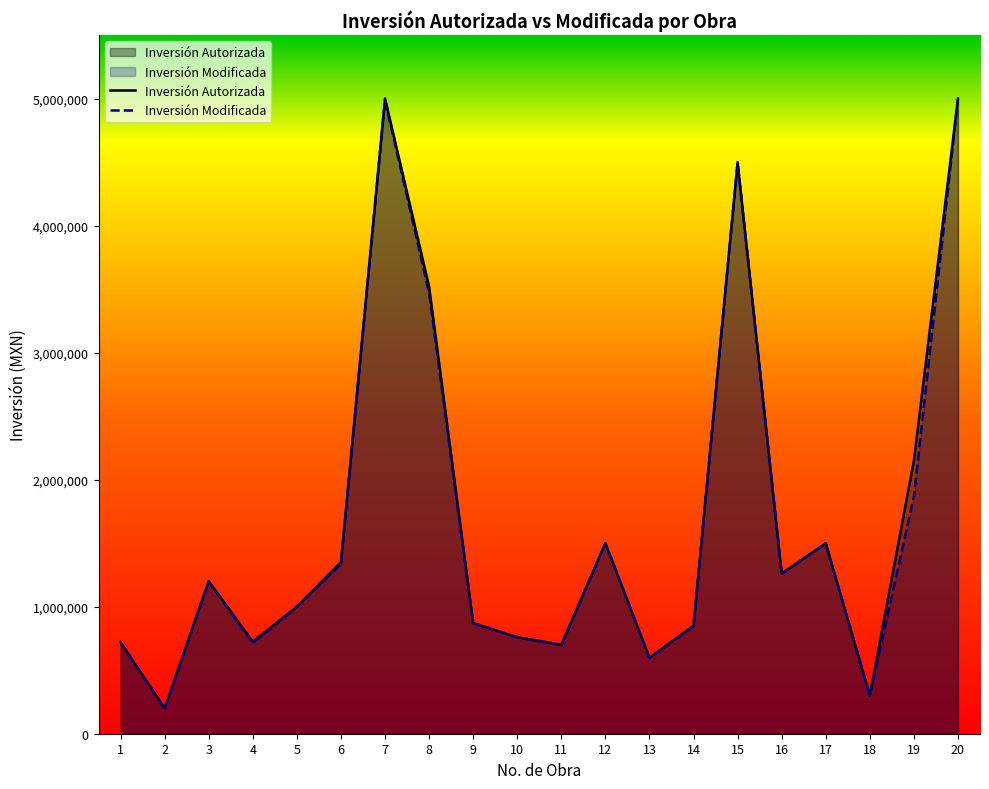

At which category does the chart reach its minimum across all series?

2